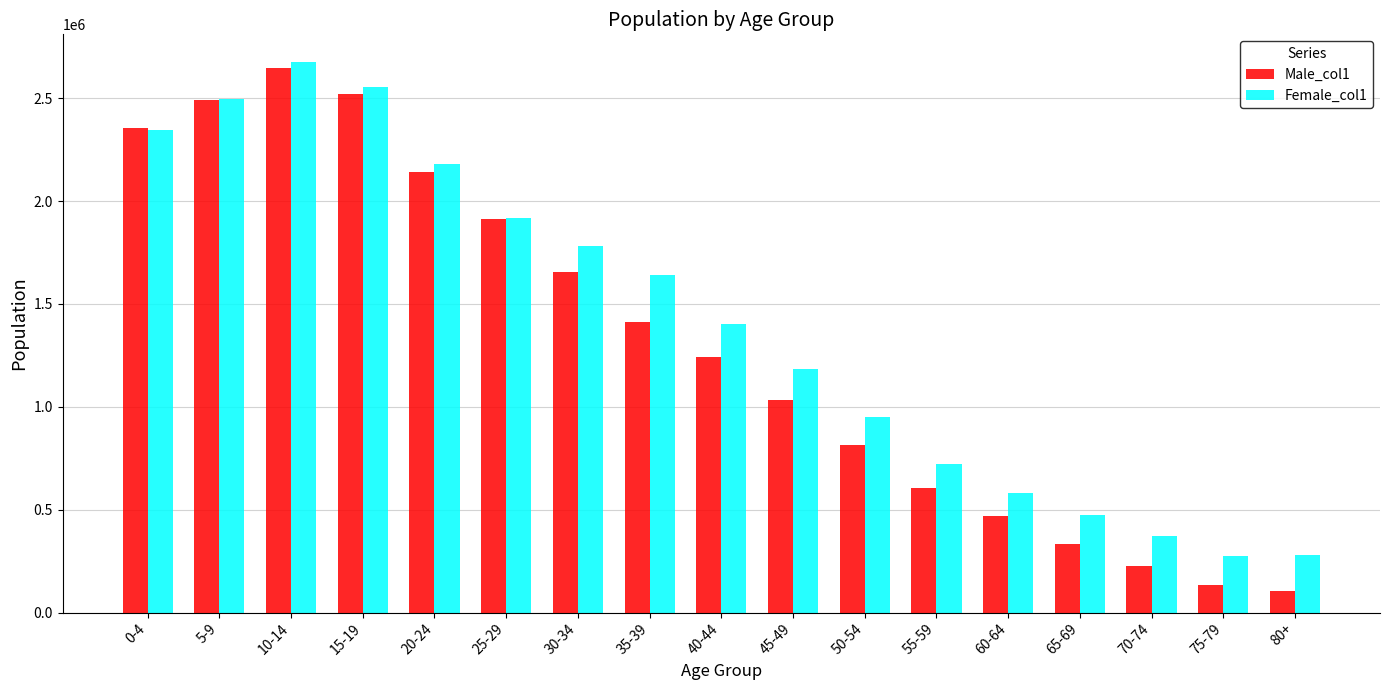

The Female_col1 series shows 2065857.3 at 40-44. True or false?

False